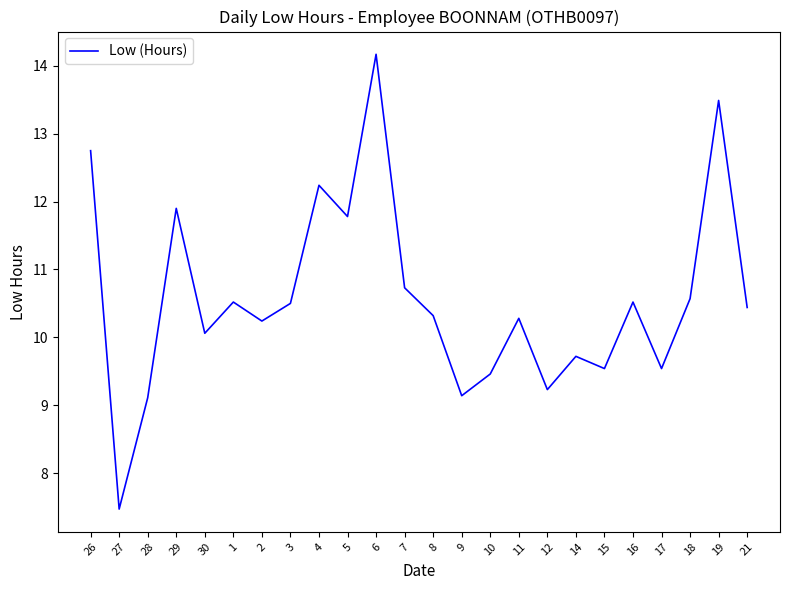

At which label is the value closest to 10?

30